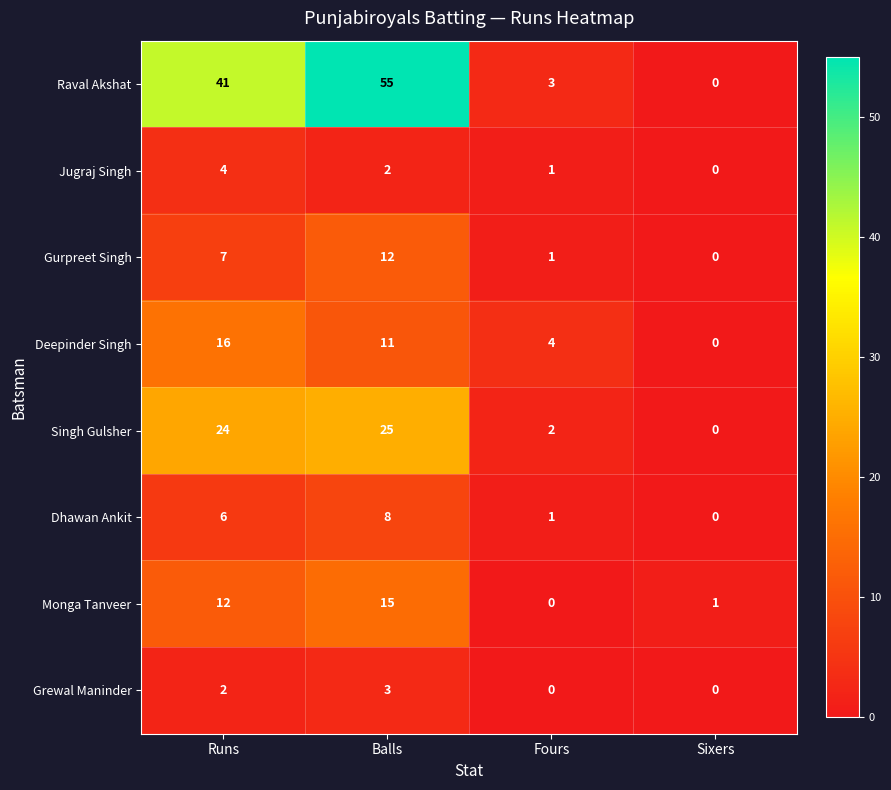

Count the number of data series in this chart.

8